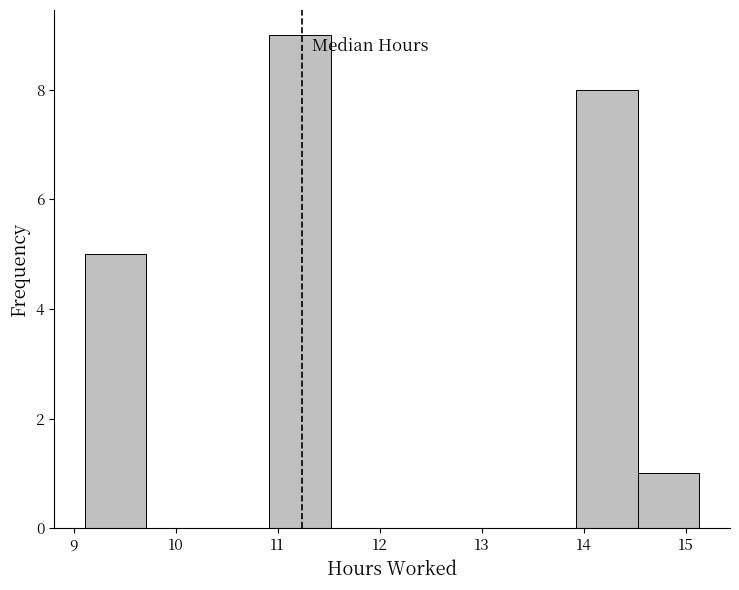

How tall is the bar that spans 9.1 to 9.7 on the x-axis? Neither the bar edges nor the heights are printed on the chart, so give them approximately, as read against the axes.

5